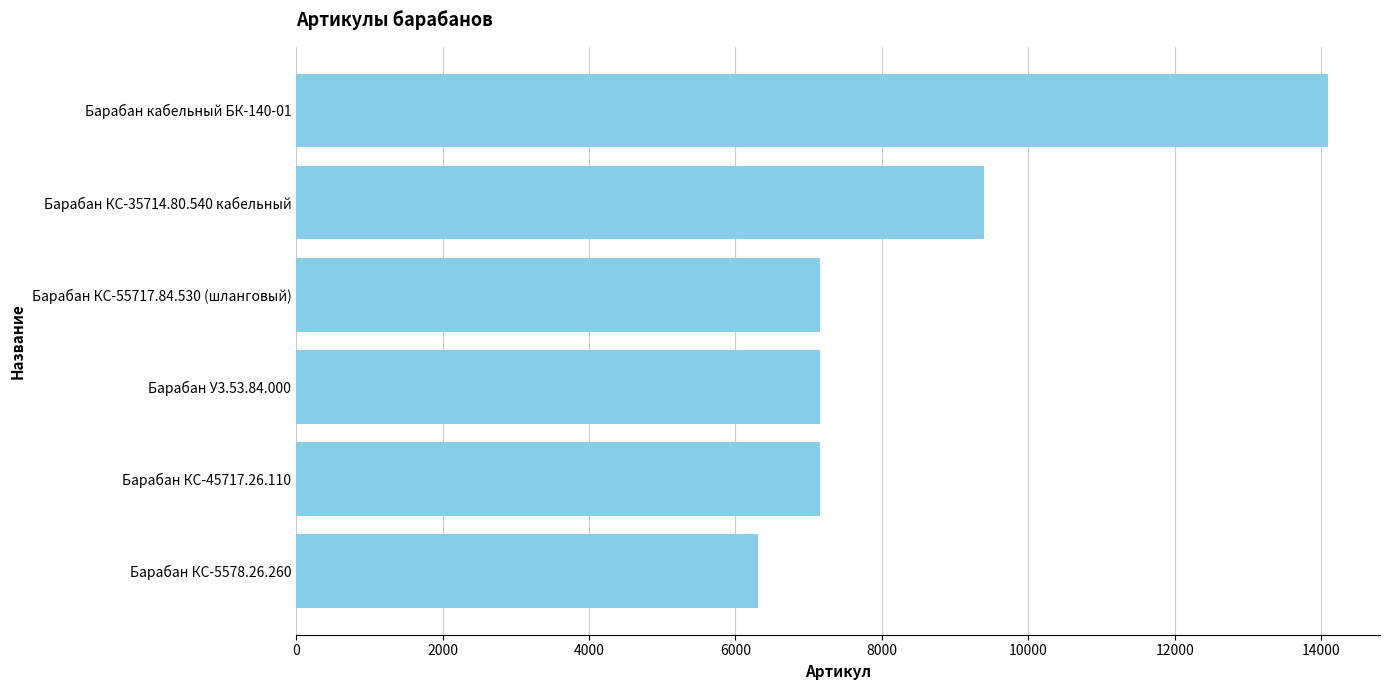

Between Барабан кабельный БК-140-01 and Барабан КС-45717.26.110, which is larger?

Барабан кабельный БК-140-01